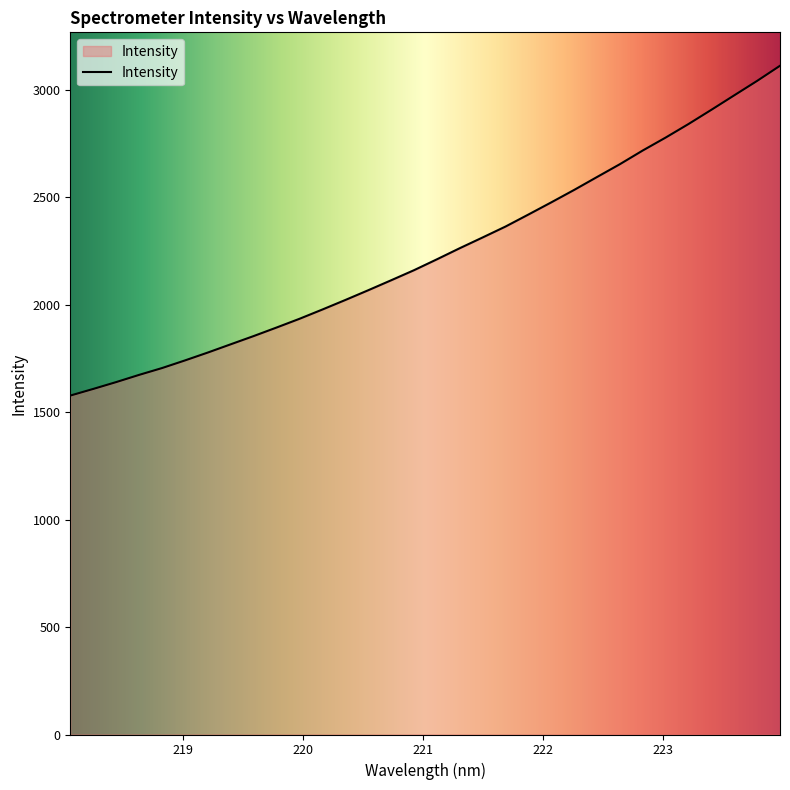

What is the minimum value shown in the chart?

1577.1